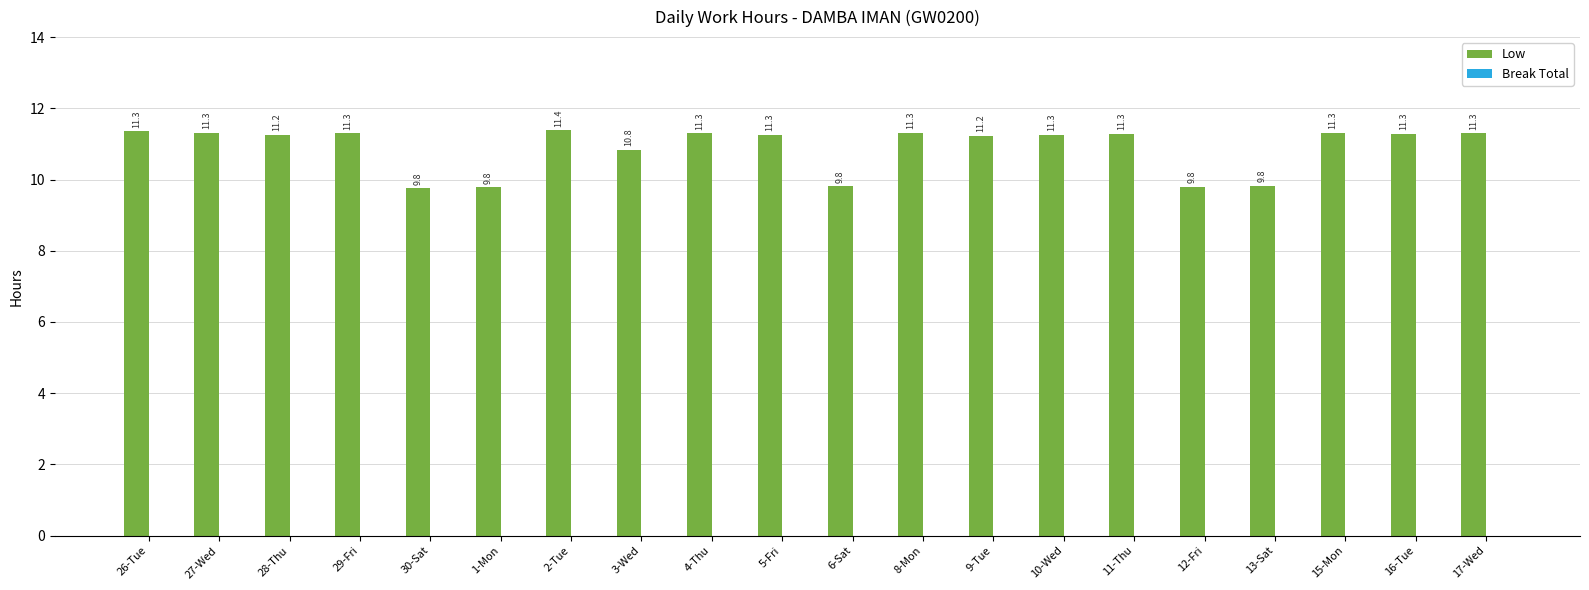

What is the label of the 12th bar from the left?

8-Mon